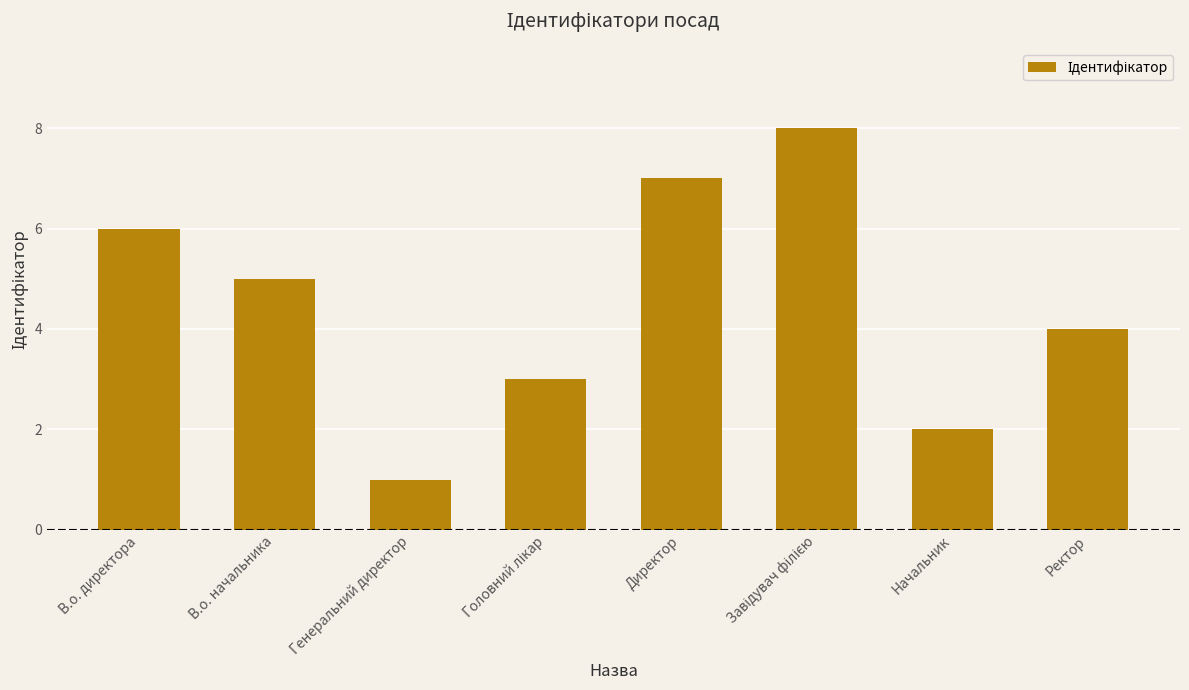

The value at В.о. начальника is 2. True or false?

False